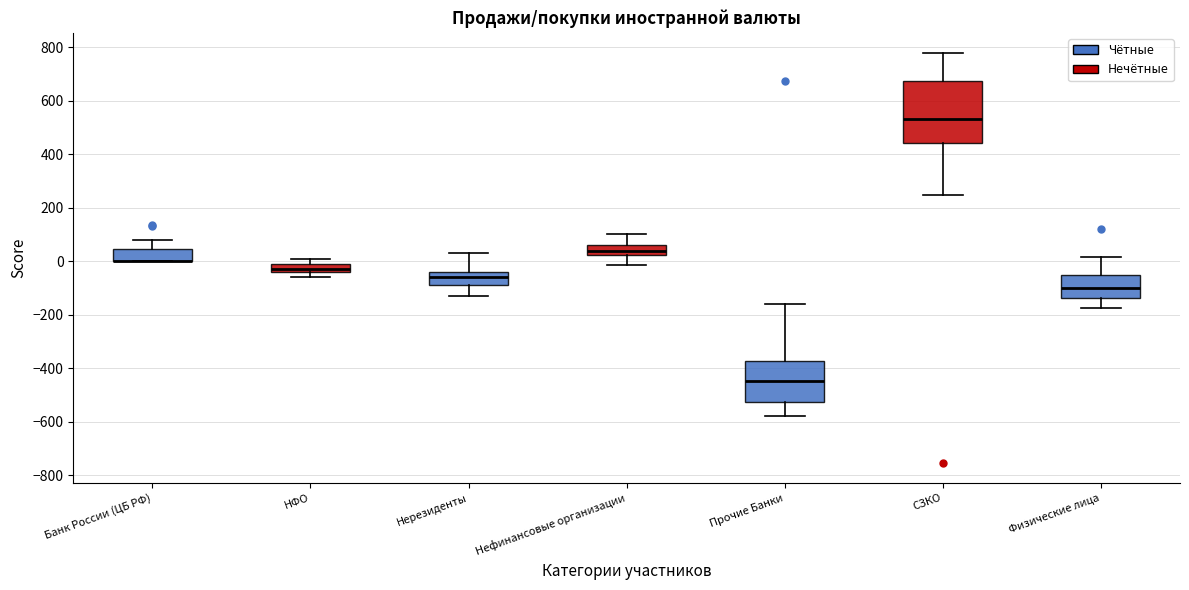

Comparing the boxes themselves (not the whiskers), which one is the tallest?

СЗКО